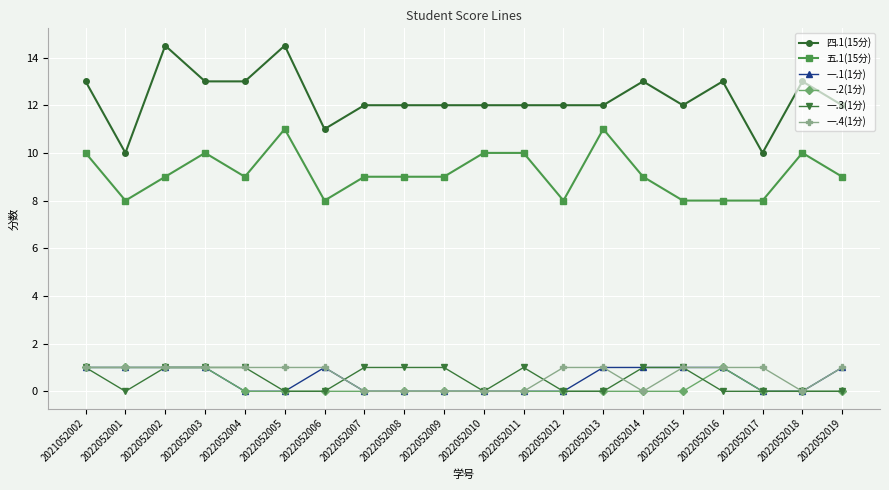

True or false: 四.1(15分) and 一.2(1分) intersect in this chart.

False